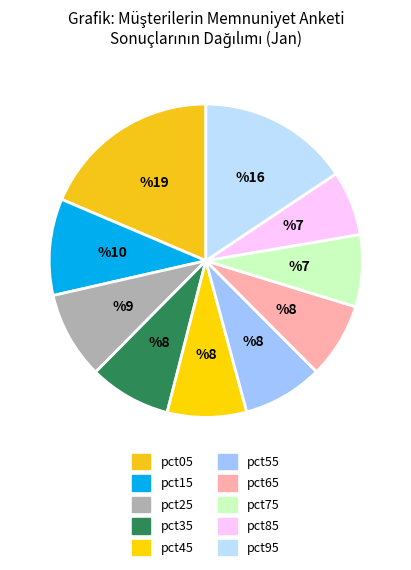

How many segments does this pie chart have?

10